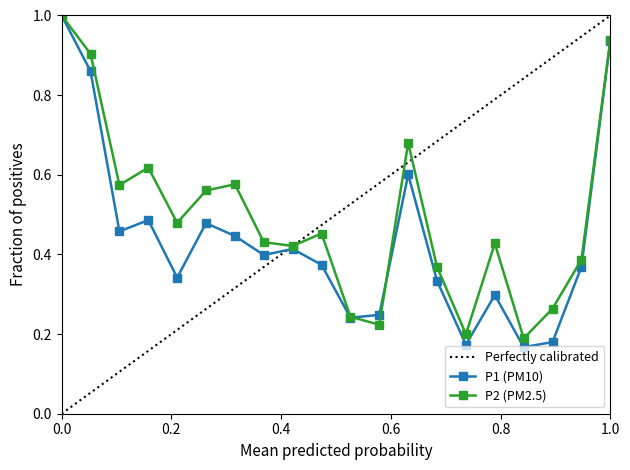

The value of P2 at 00:09 is 1.1. True or false?

False